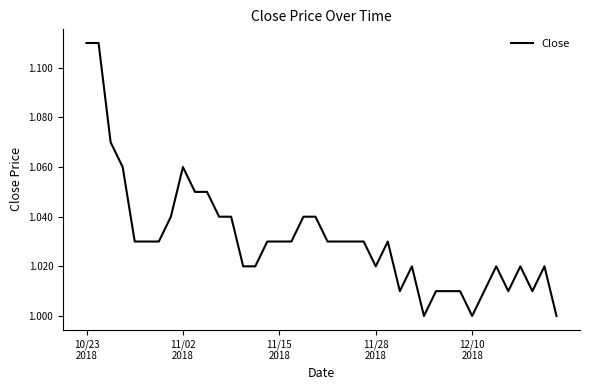

How many lines are shown in the chart?

1